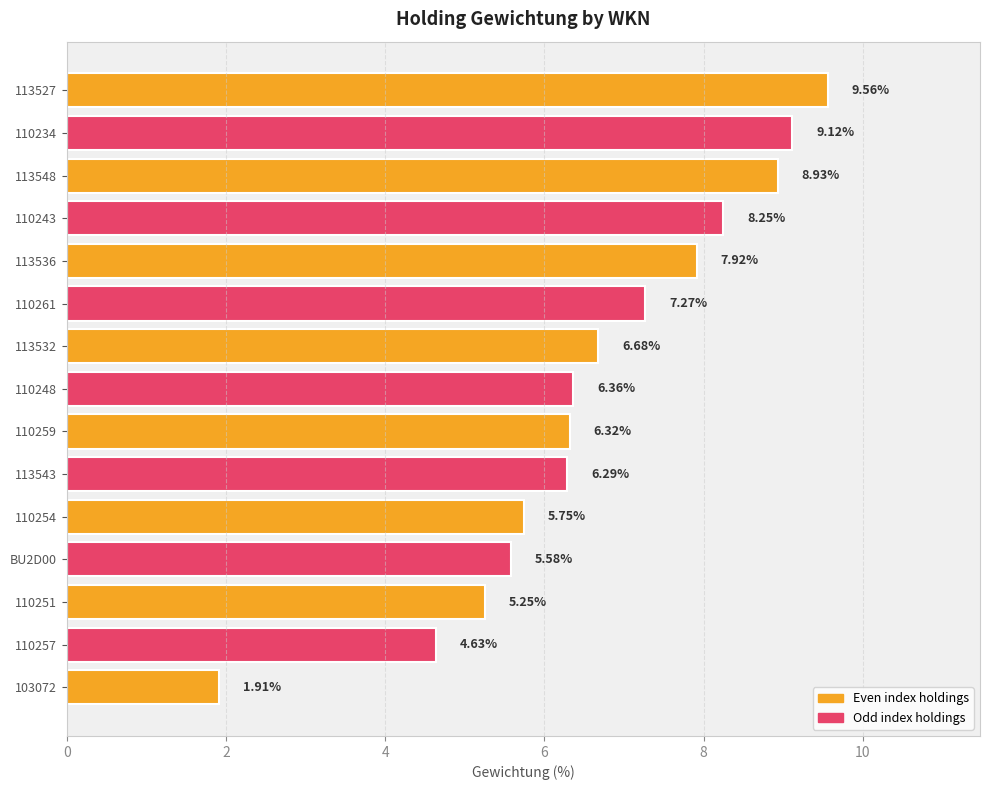

Rank the categories by value from lowest to highest.

103072, 110257, 110251, BU2D00, 110254, 113543, 110259, 110248, 113532, 110261, 113536, 110243, 113548, 110234, 113527